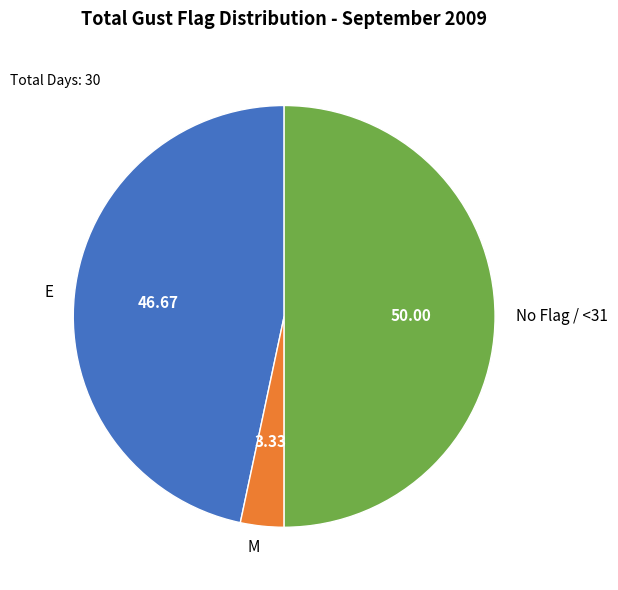

Do No Flag / <31 and E together represent more than half of the pie?

Yes